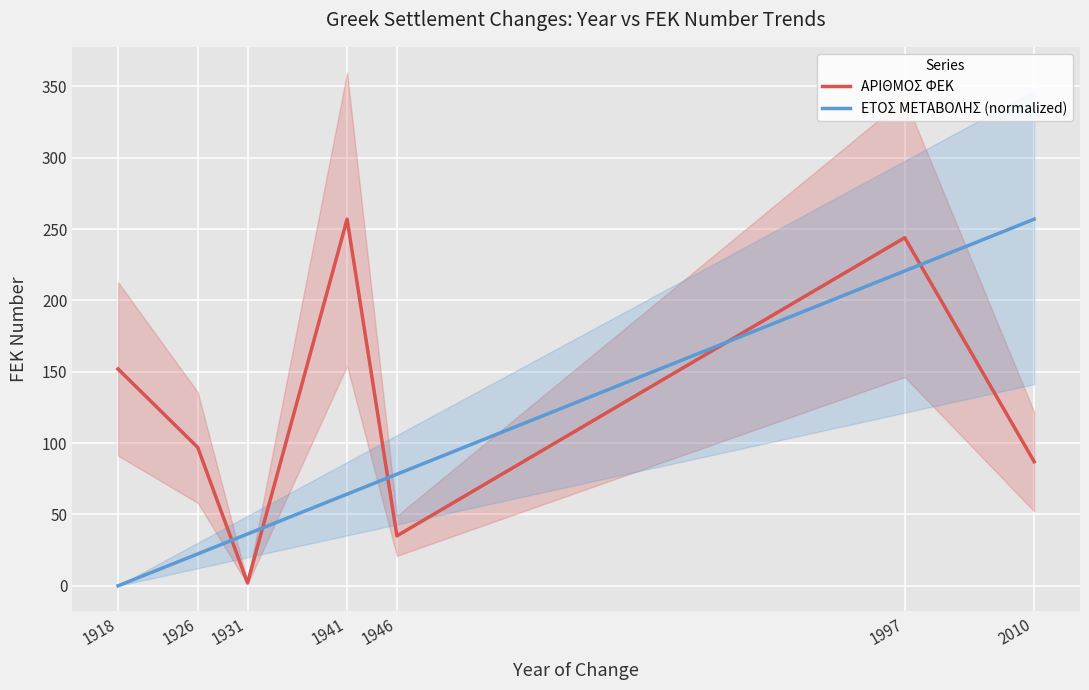

What is the difference between the ΕΤΟΣ ΜΕΤΑΒΟΛΗΣ (normalized) values at 1918 and 1997?

220.7